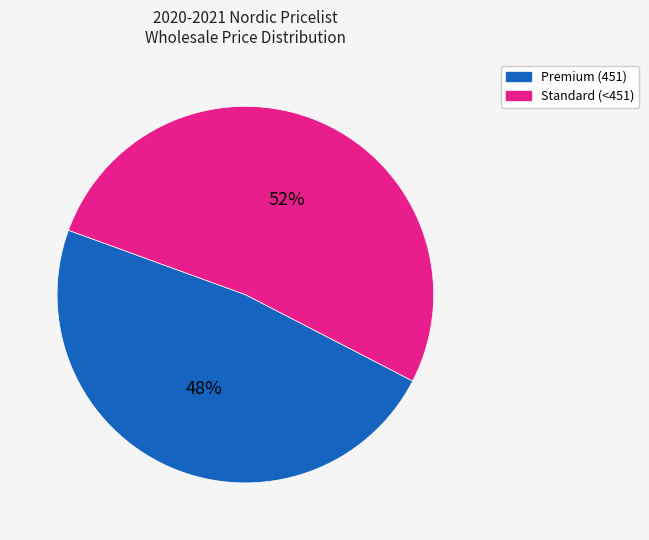

To the nearest percent, what is the difference between the largest and smallest slice percentages?

4%